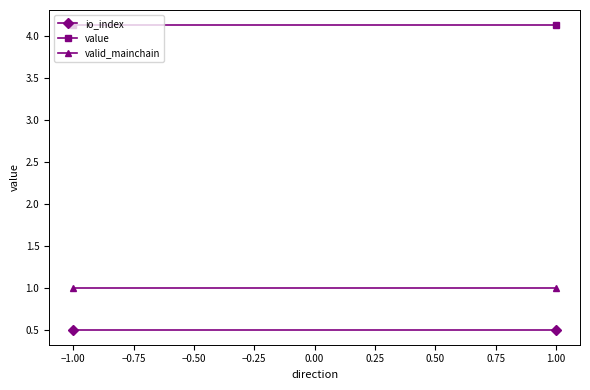

Read the io_index value at 1.00.

0.5